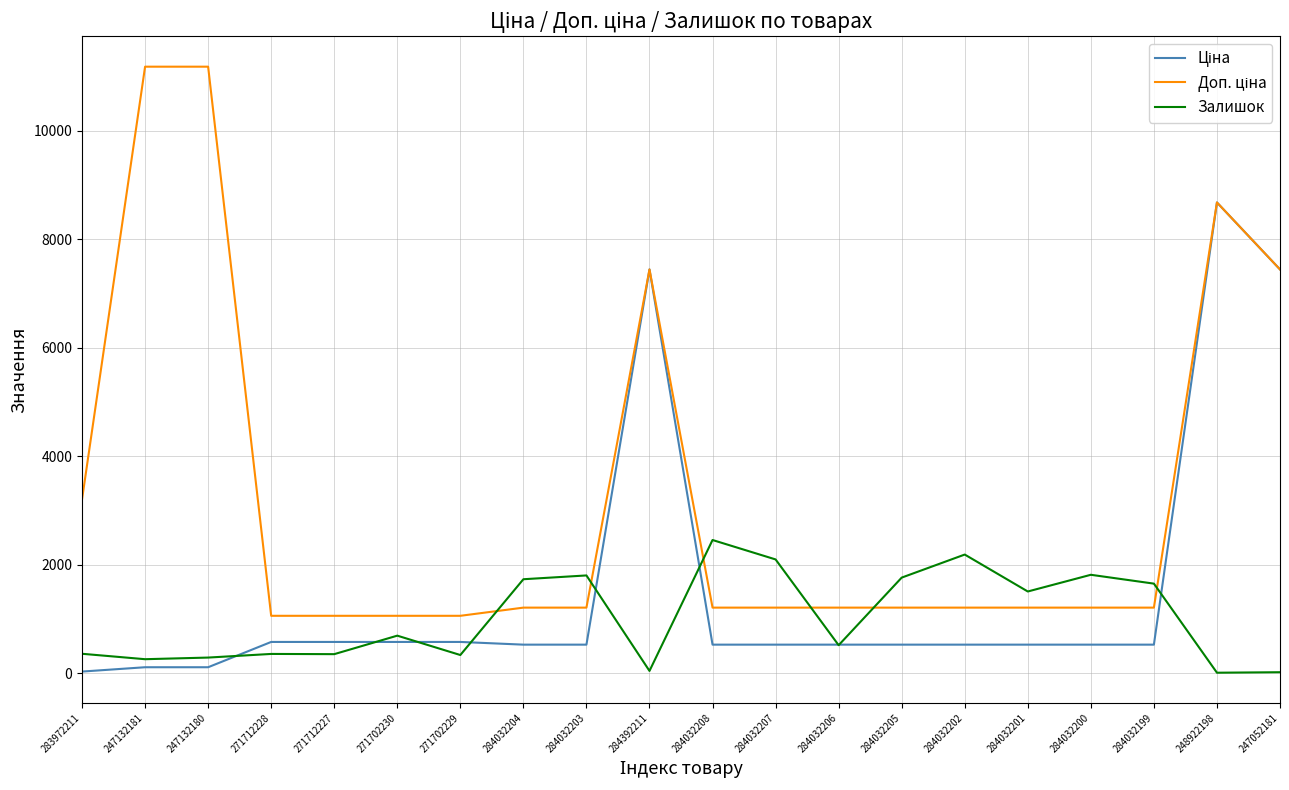

Which category has the highest value in the Залишок series?

284032208